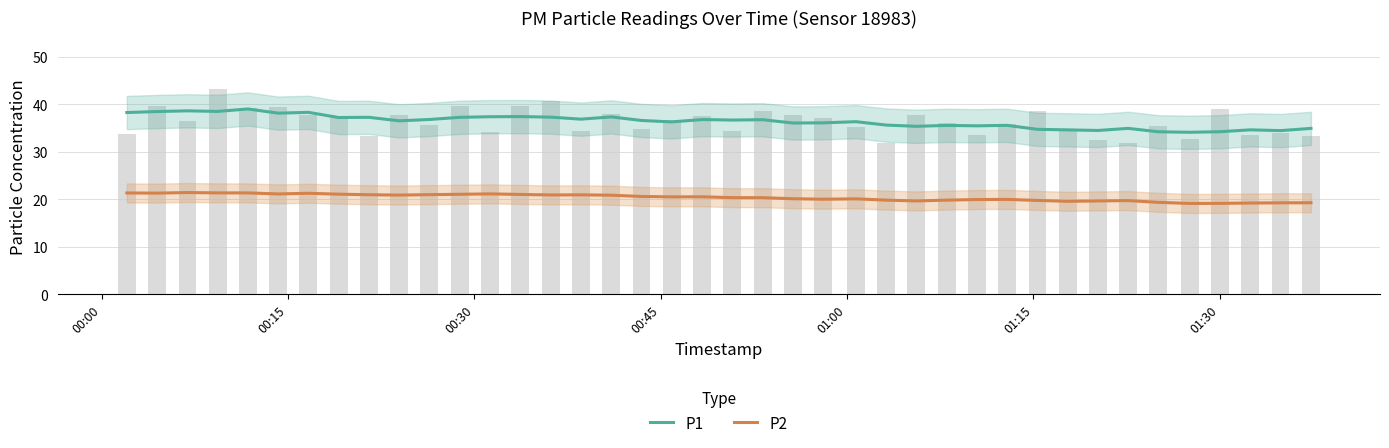

Reading left to right, list all the values displayed in this chart.

P1: 38.3	38.5	38.6	38.5	39.0	38.1	38.3	37.2	37.3	36.5	36.8	37.3	37.4	37.4	37.3	36.9	37.4	36.6	36.3	36.8	36.7	36.8	36.1	36.1	36.3	35.6	35.4	35.6	35.5	35.6	34.7	34.6	34.5	34.9	34.2	34.1	34.2	34.6	34.5	34.9
P2: 21.3	21.3	21.4	21.4	21.4	21.1	21.3	21.1	21.0	20.9	21.0	21.1	21.1	21.0	20.9	20.9	20.9	20.6	20.5	20.5	20.4	20.3	20.1	20.0	20.1	19.8	19.7	19.8	20.0	20.0	19.8	19.6	19.7	19.7	19.4	19.1	19.1	19.2	19.3	19.3